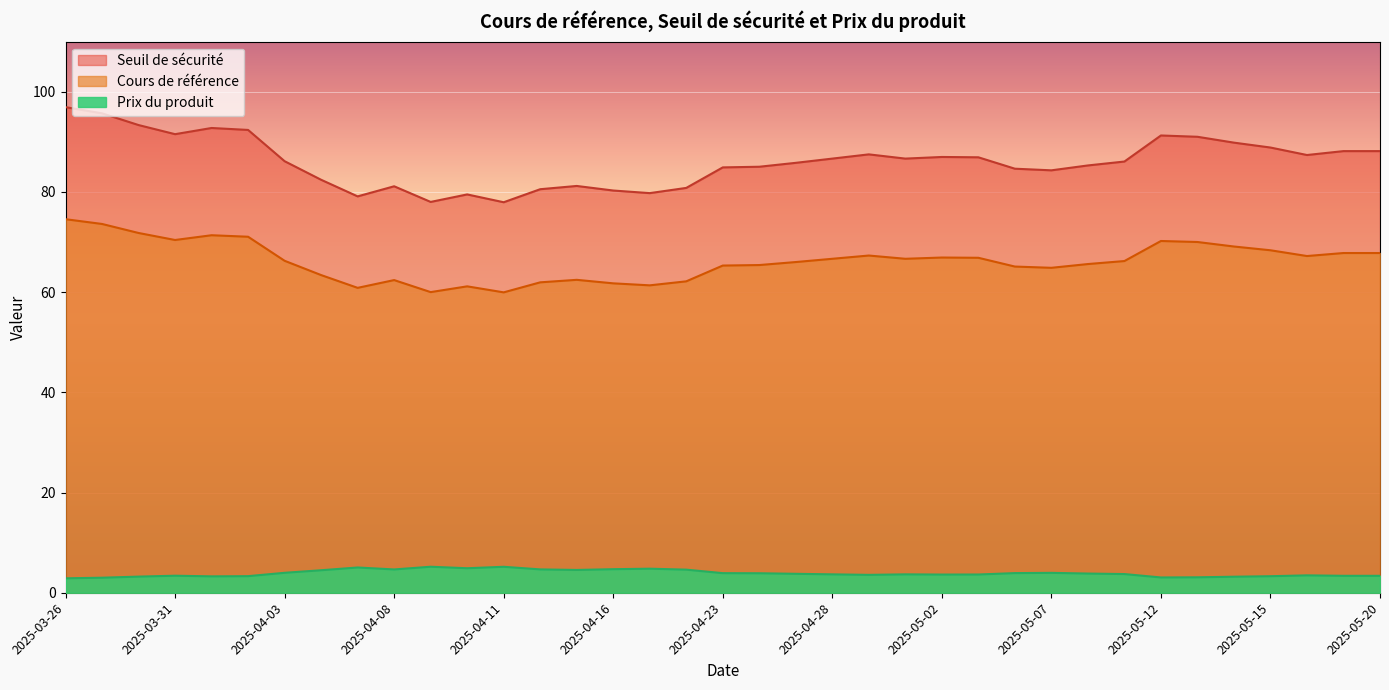

What is the greatest value displayed?

96.9